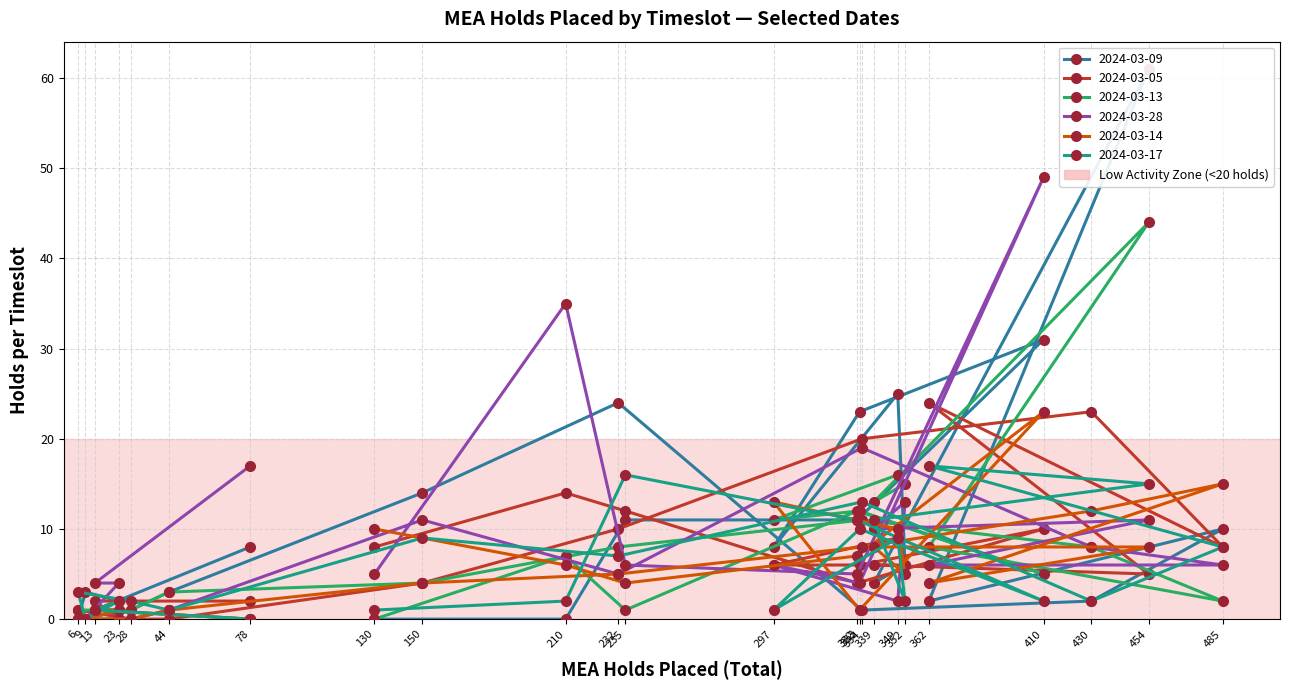

What is the value of the 2024-03-14 point at the 10th from the left?

8